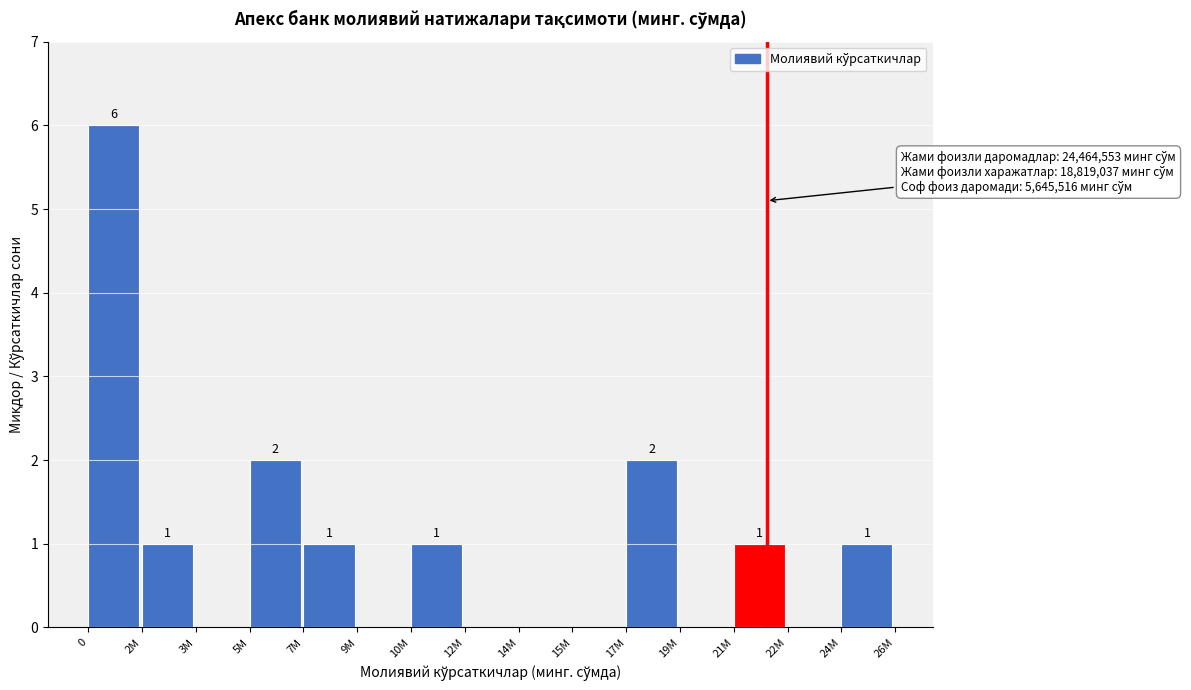

Reading right to left, list all the values displayed in this chart.

24M=1	22M=0	21M=1	19M=0	17M=2	15M=0	14M=0	12M=0	10M=1	9M=0	7M=1	5M=2	3M=0	2M=1	0=6